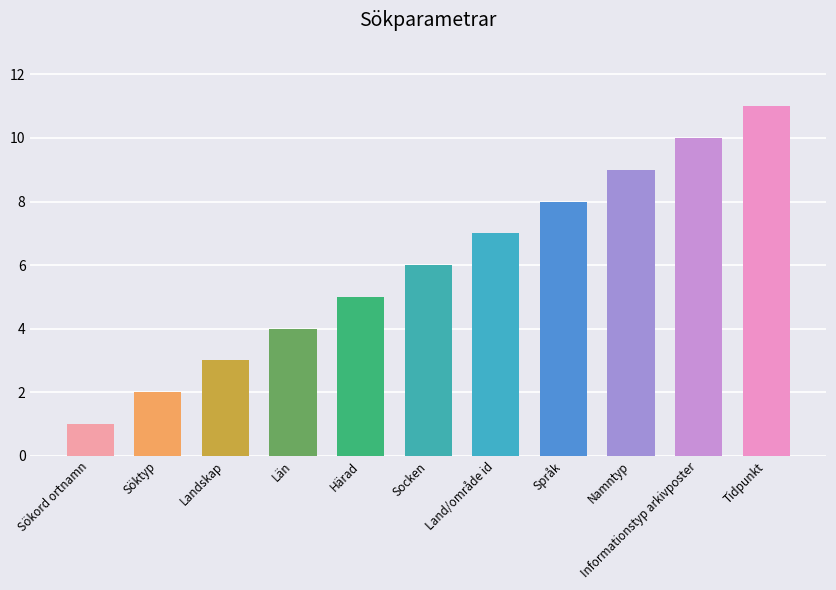

What position from the left is Socken?

6